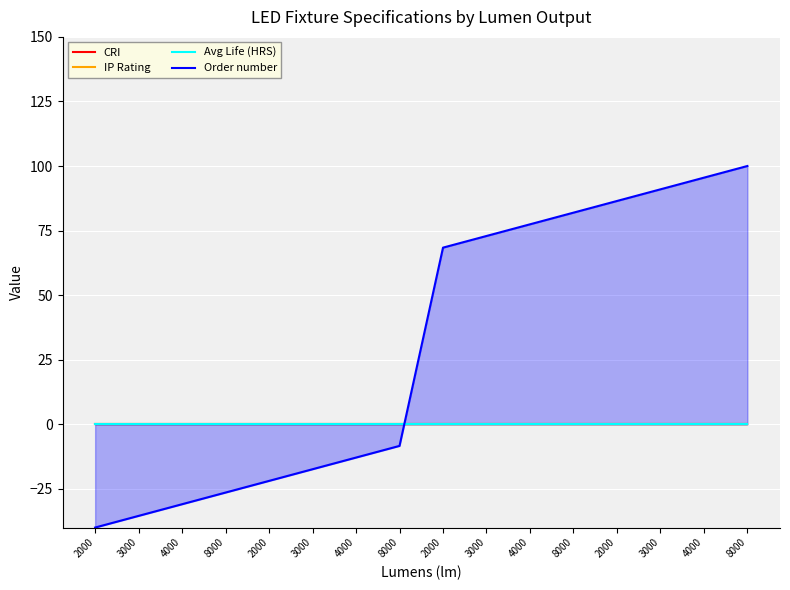

Count the number of categories in the chart.

16